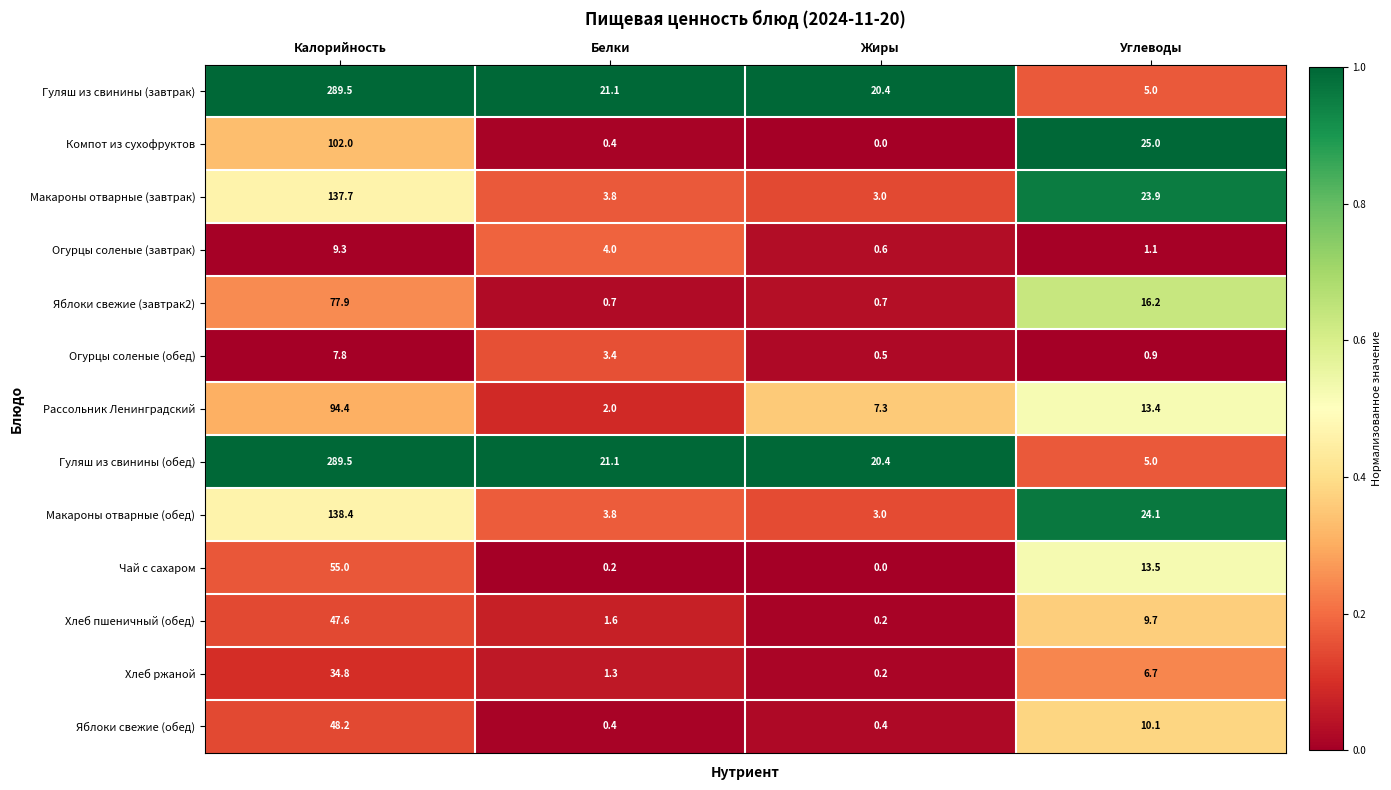

Rank the categories by Макароны отварные (завтрак) value from lowest to highest.

Жиры, Белки, Углеводы, Калорийность